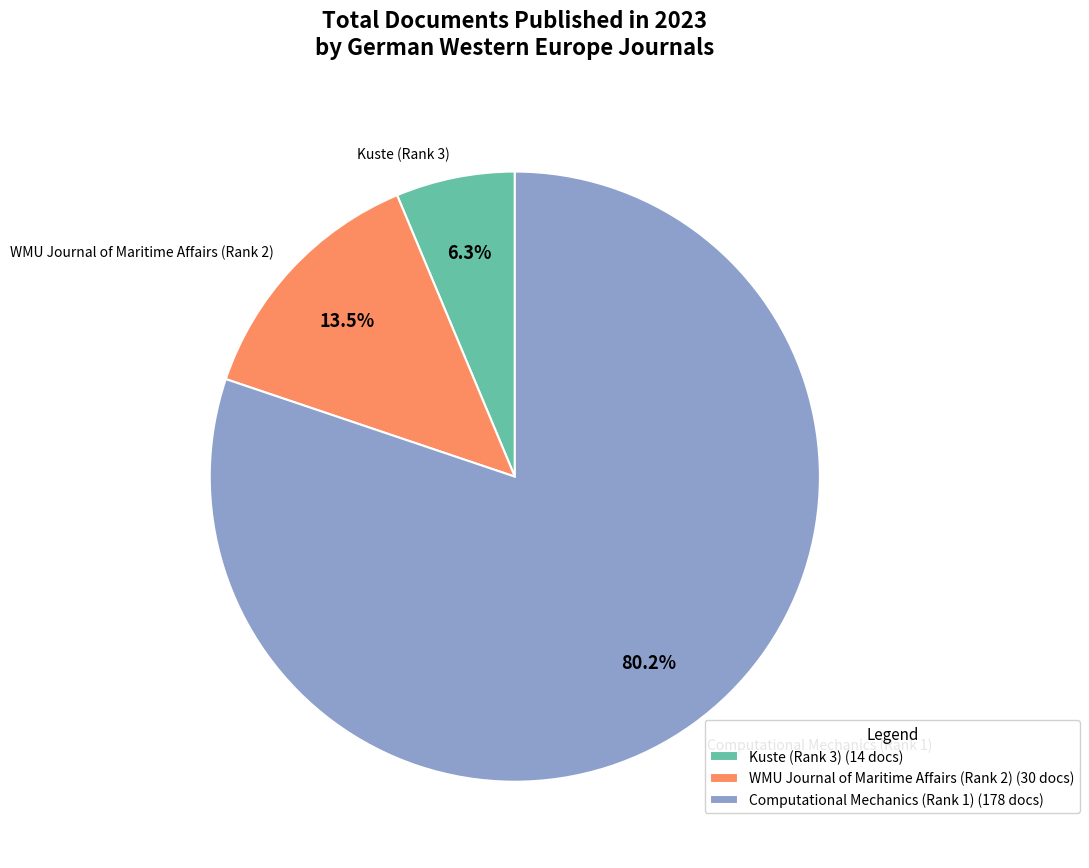

To the nearest percent, what is the difference between the largest and smallest slice percentages?

74%